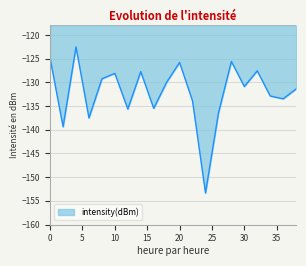

What is the maximum value shown in the chart?

-122.5